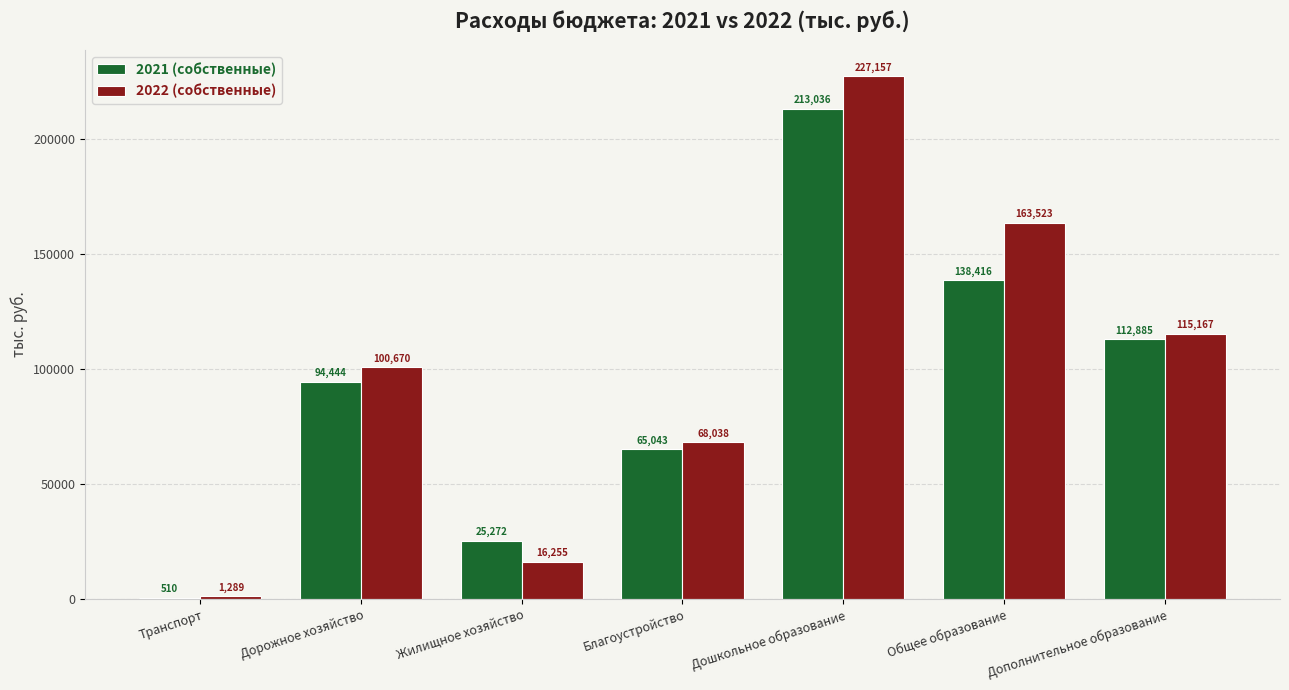

At which category is the sum across all series the highest?

Дошкольное образование